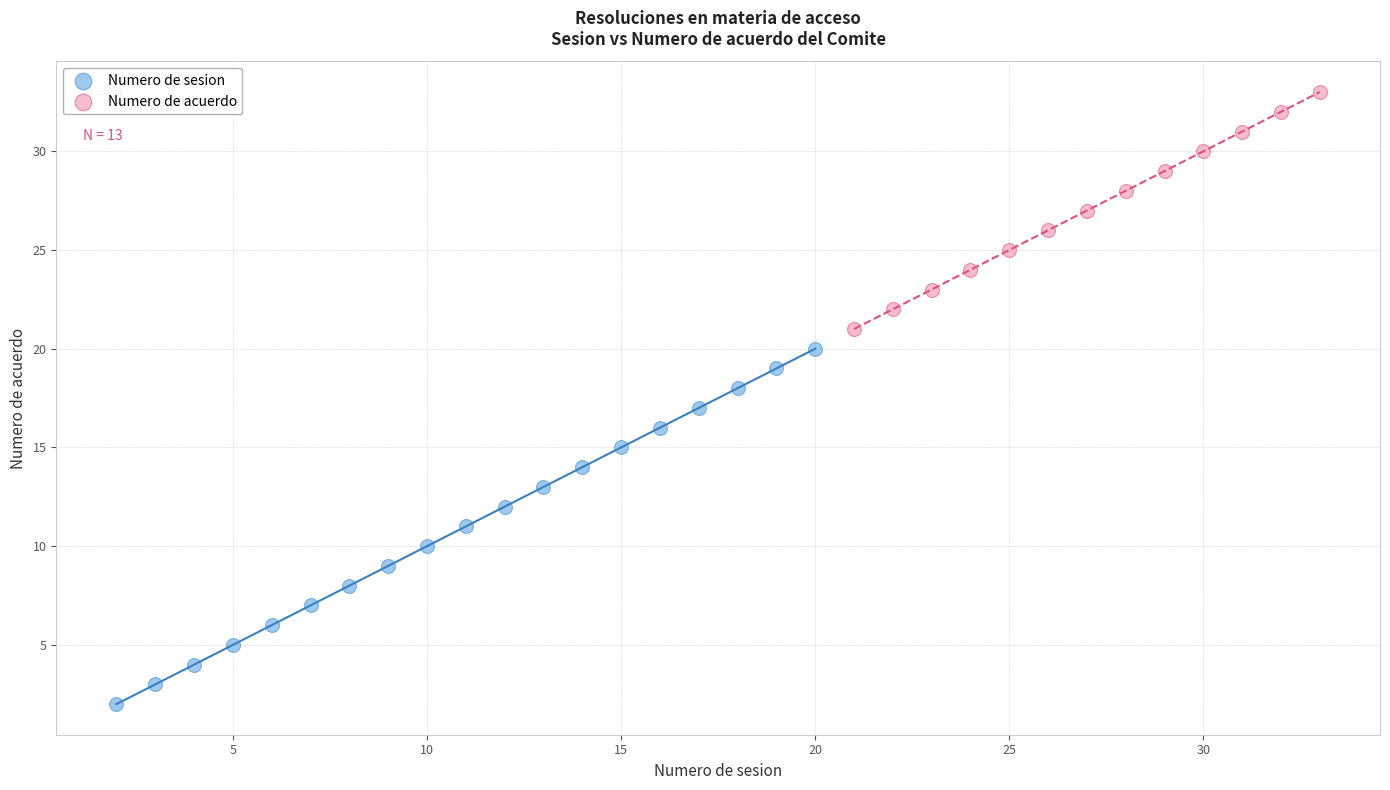

Which series reaches the minimum Y coordinate?

Numero de sesion